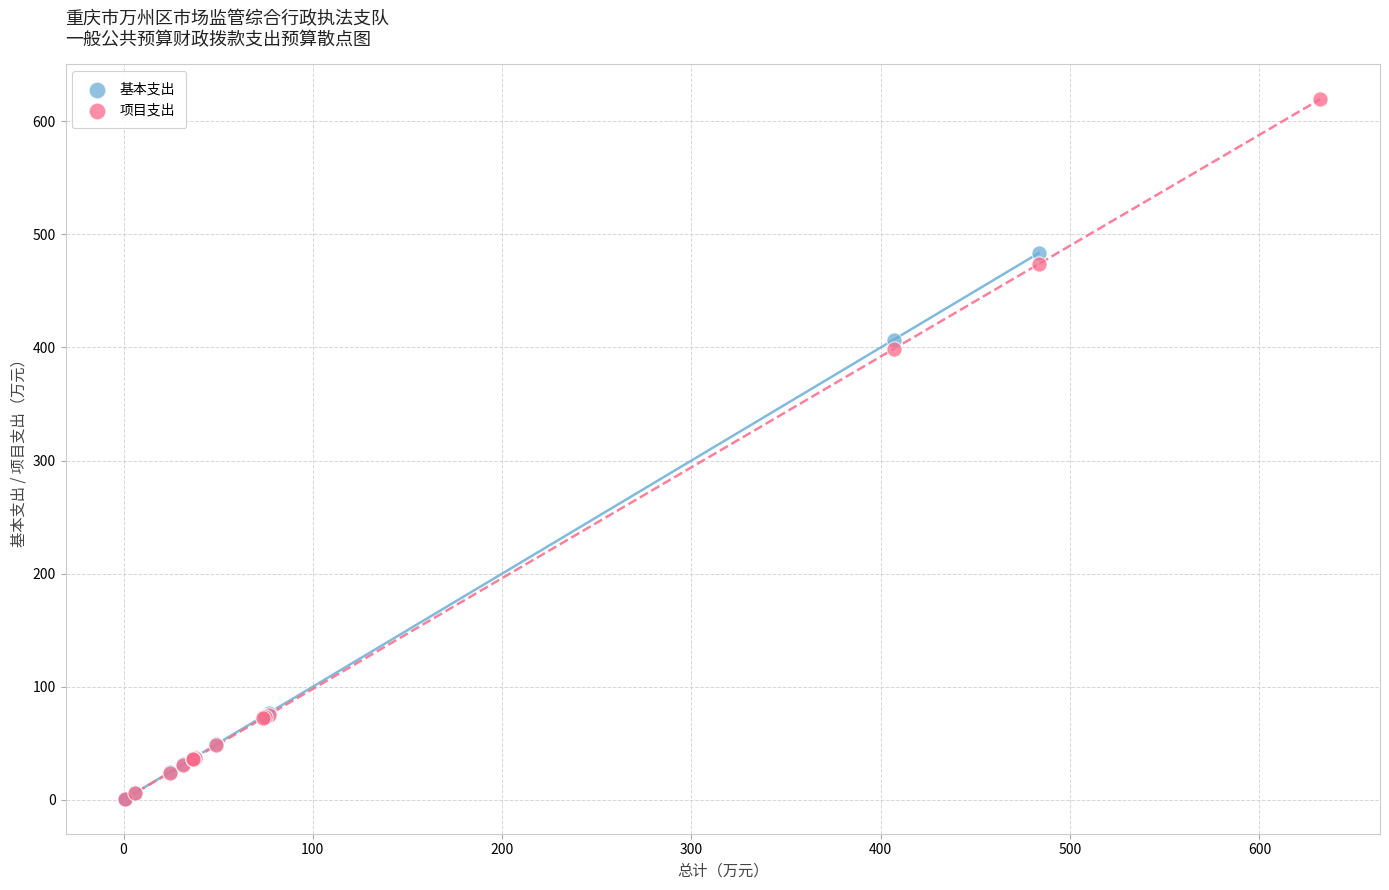

Which series reaches the maximum Y coordinate?

项目支出